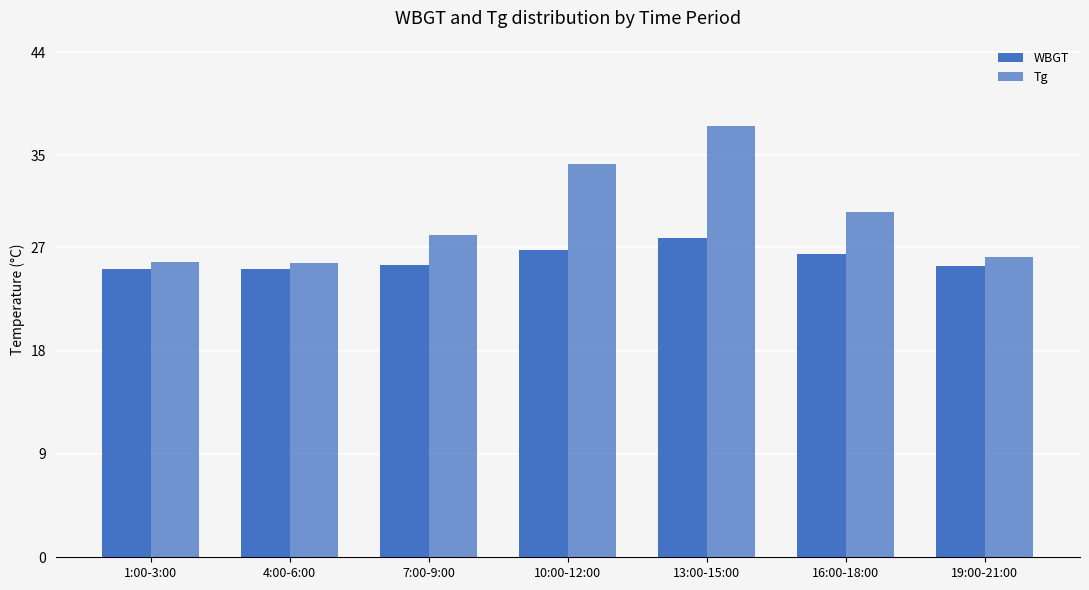

What value does the WBGT series have at 16:00-18:00?

26.4